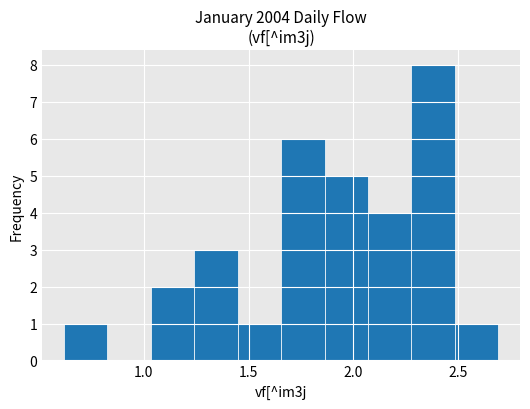

Which range on the x-axis has the tallest bar?

2.30 to 2.50